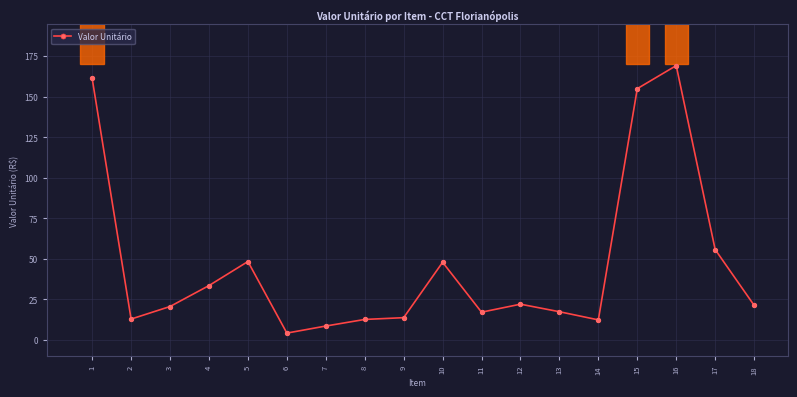

What is the ratio of the value at 4 to the value at 18?

1.6